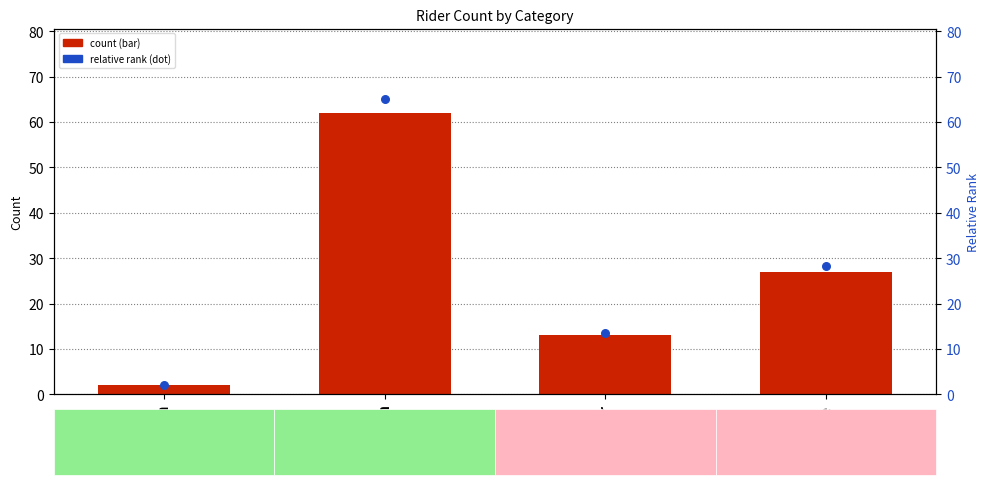

What are all the series names shown in the legend?

count, relative rank